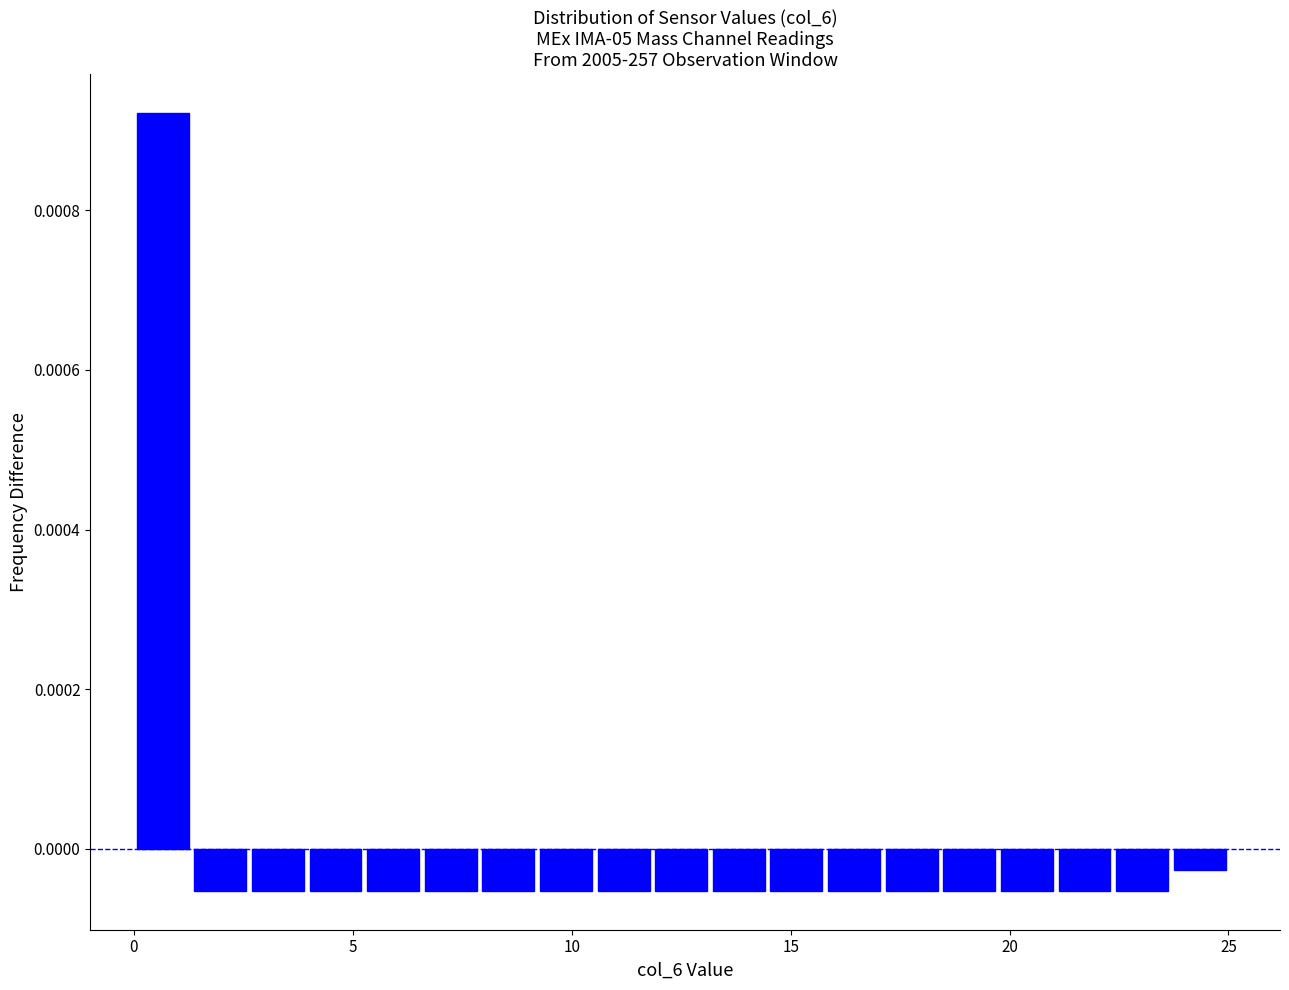

Around what value on the x-axis is the tallest bar? Give the approximate position of its centre, as read against the axis.

0.5